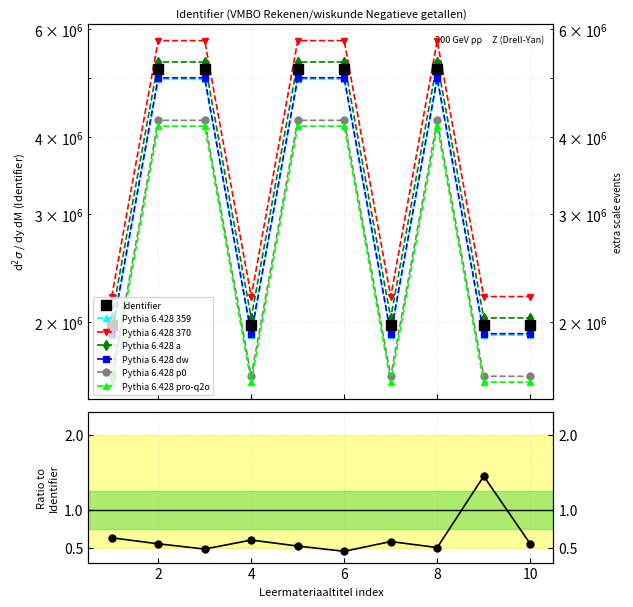

What is the greatest value displayed?

5746998.6